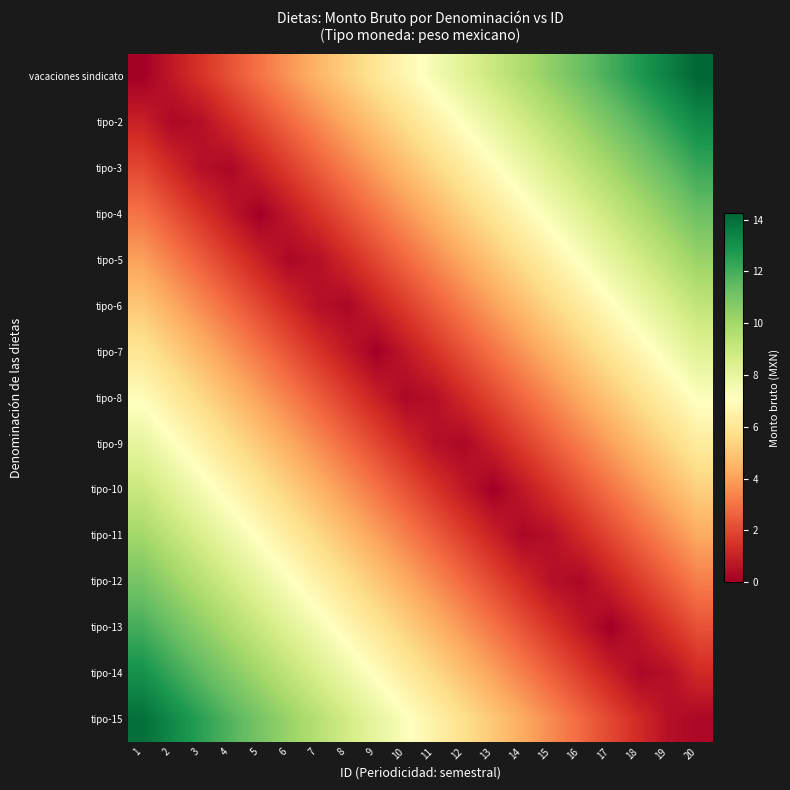

How many distinct data groups are displayed?

15